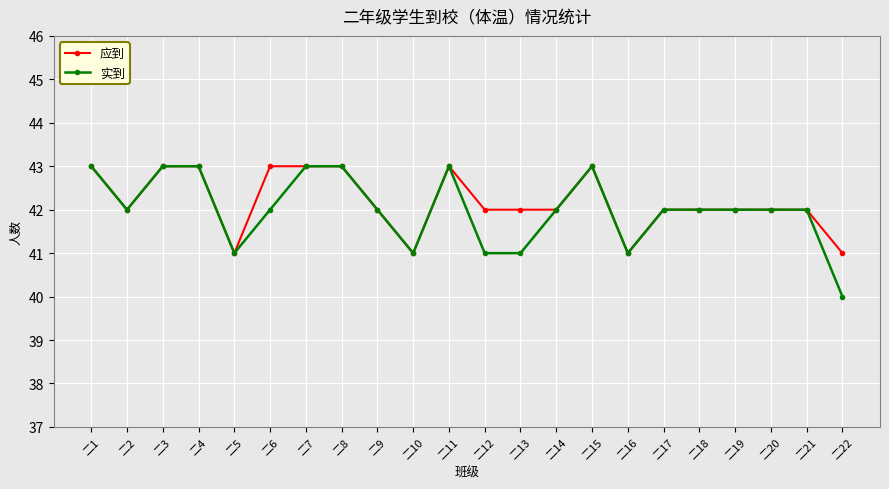

What are all the series names shown in the legend?

应到, 实到